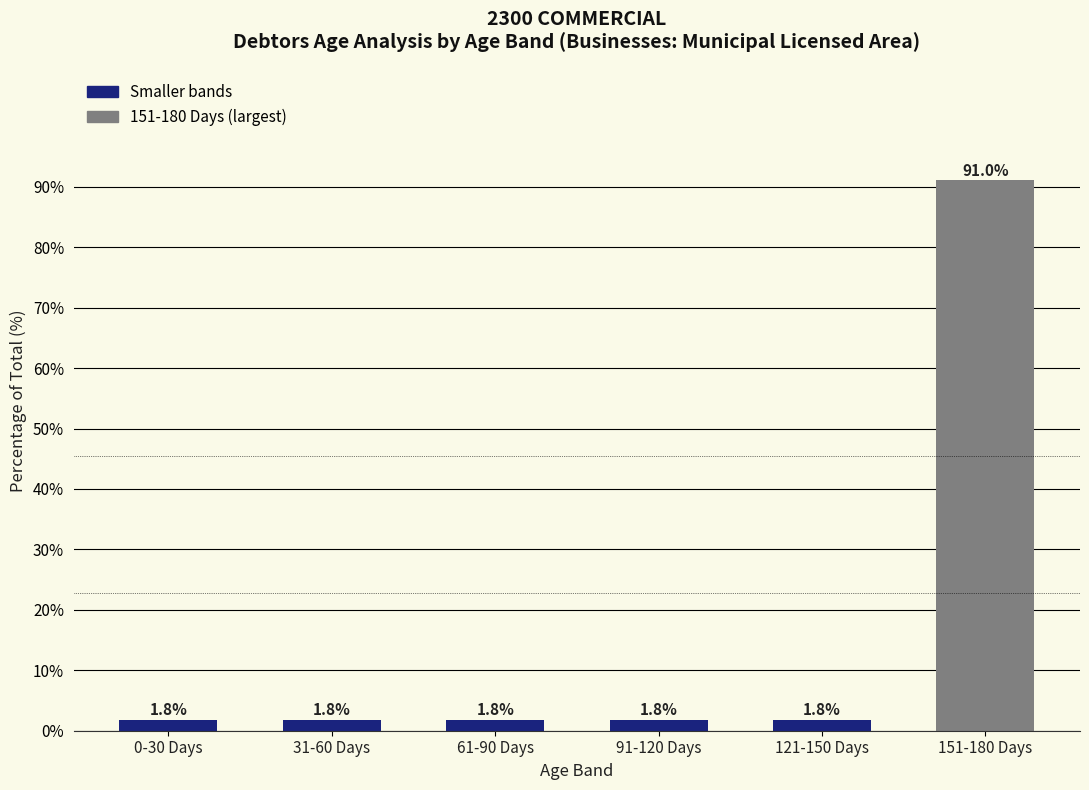

Reading right to left, what are all the values shown in this chart?

151-180 Days=91.0	121-150 Days=1.8	91-120 Days=1.8	61-90 Days=1.8	31-60 Days=1.8	0-30 Days=1.8